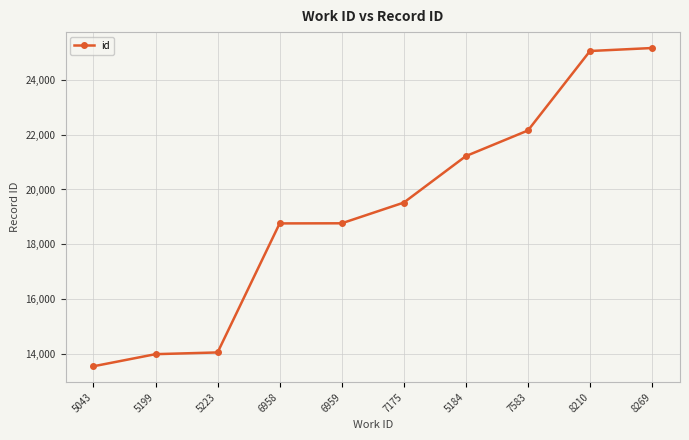

What value does the data have at 5199?

13989